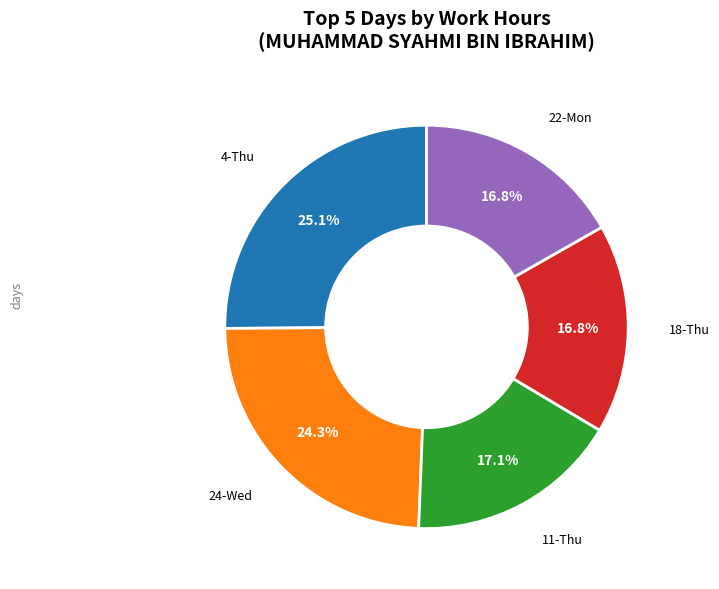

Is there any slice that represents more than half of the pie?

No